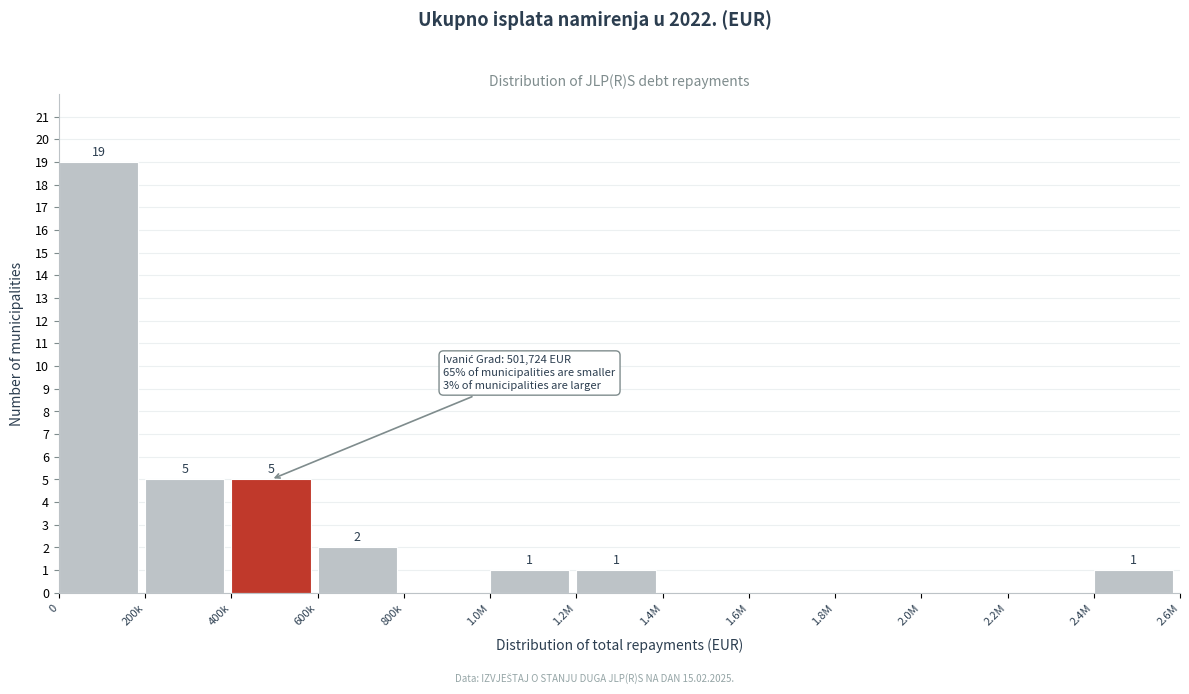

Reading right to left, what are all the values shown in this chart?

2.4M=1	2.2M=0	2.0M=0	1.8M=0	1.6M=0	1.4M=0	1.2M=1	1.0M=1	800k=0	600k=2	400k=5	200k=5	0=19